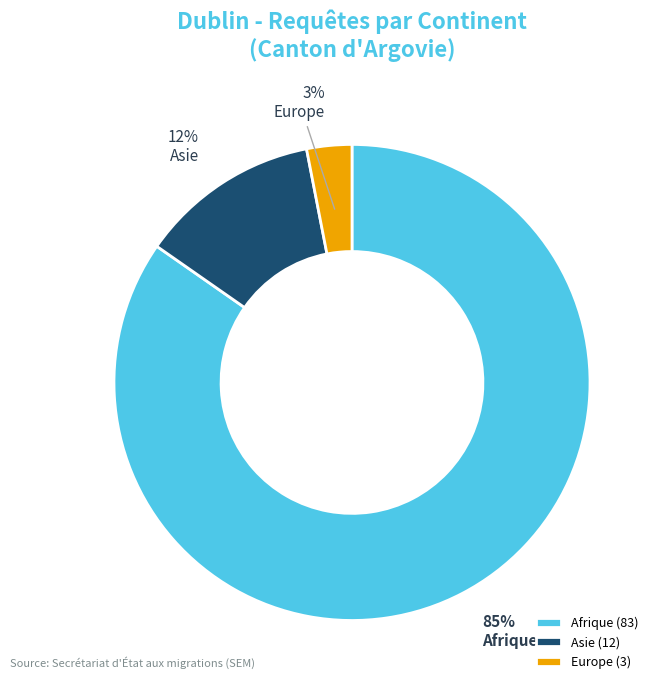

To the nearest percent, what portion does Asie represent?

12%